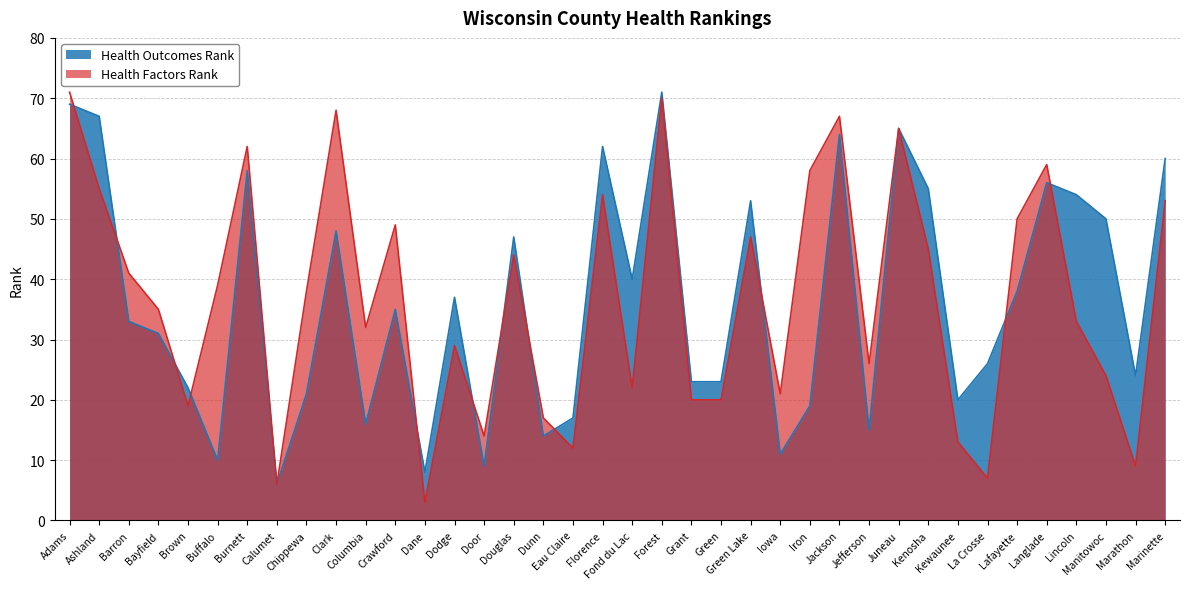

After their last crossing, which series has the higher values: Health Outcomes Rank or Health Factors Rank?

Health Outcomes Rank